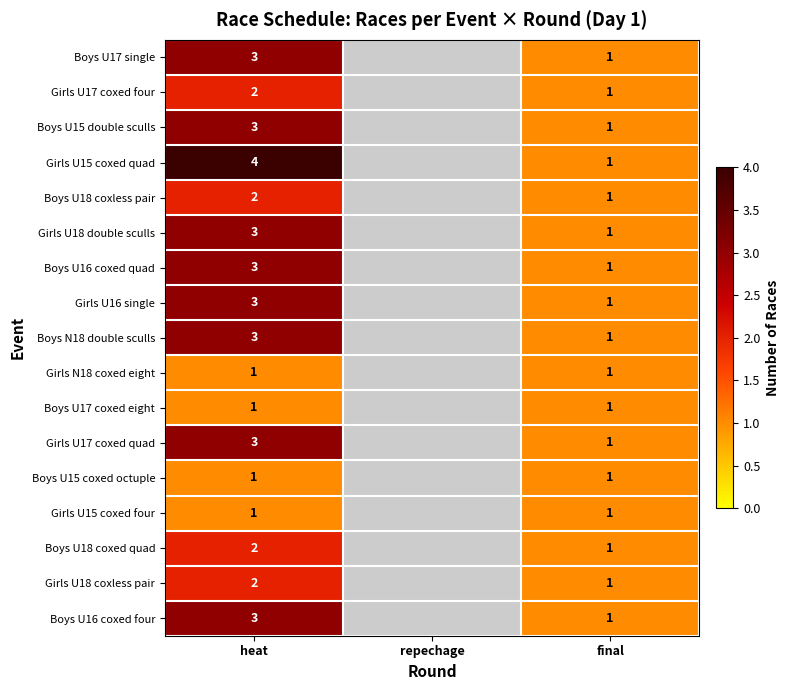

Between final and heat, which is larger?

heat